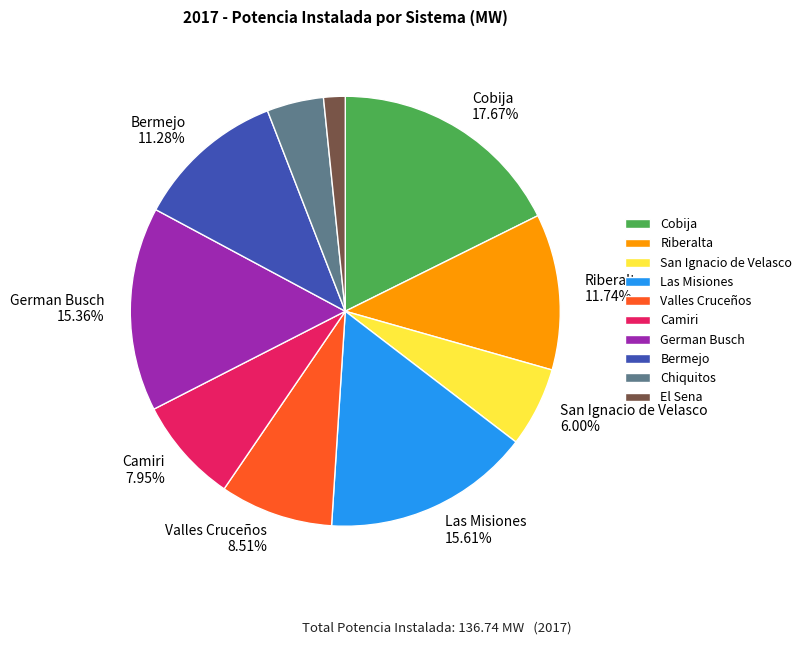

What percentage is the Camiri slice, to the nearest percent?

8%